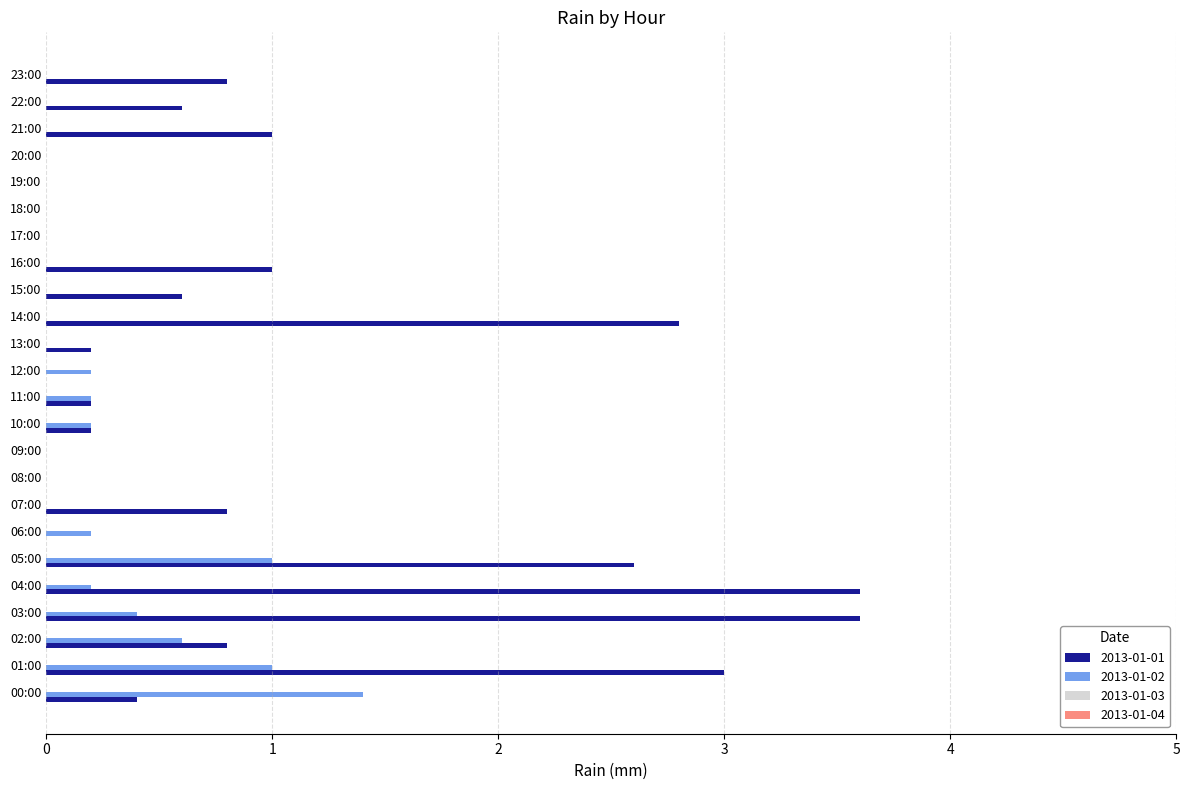

How many distinct data groups are displayed?

2